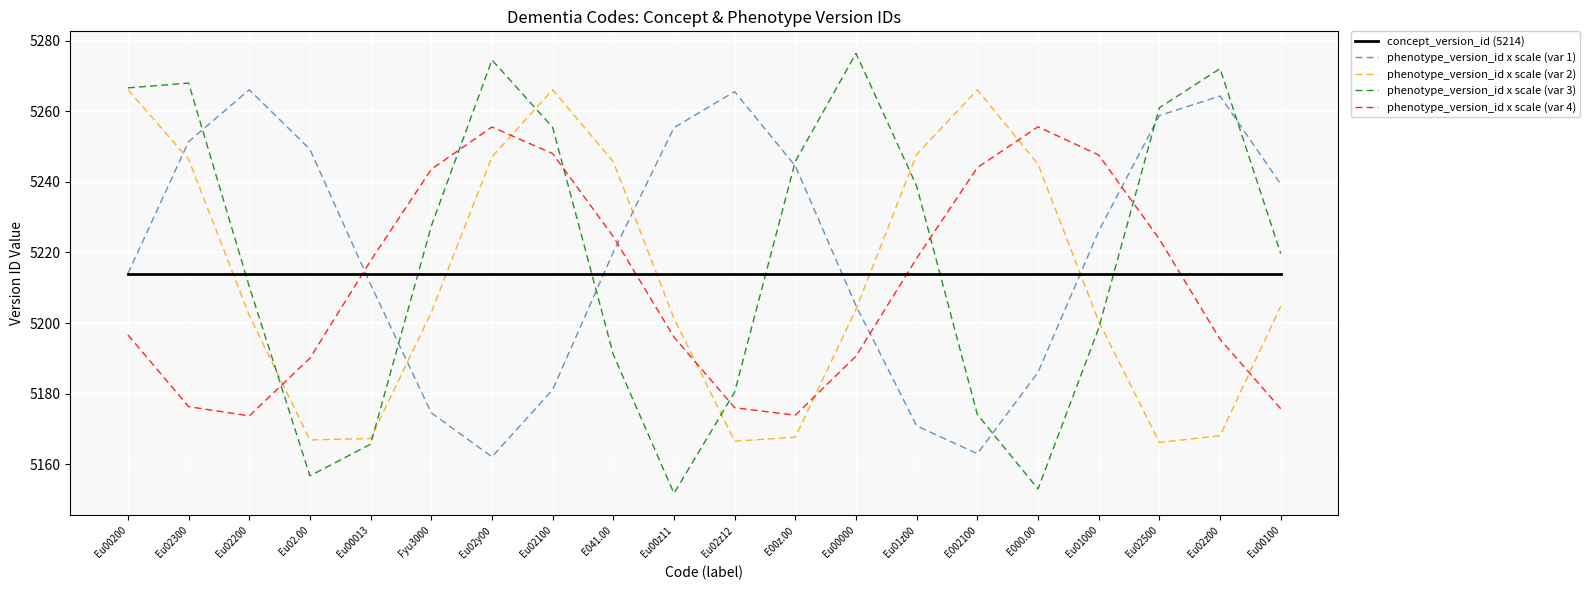

At Eu00100, list the series in order from smallest to largest.

phenotype_version_id x scale (var 4), phenotype_version_id x scale (var 2), concept_version_id (5214), phenotype_version_id x scale (var 3), phenotype_version_id x scale (var 1)